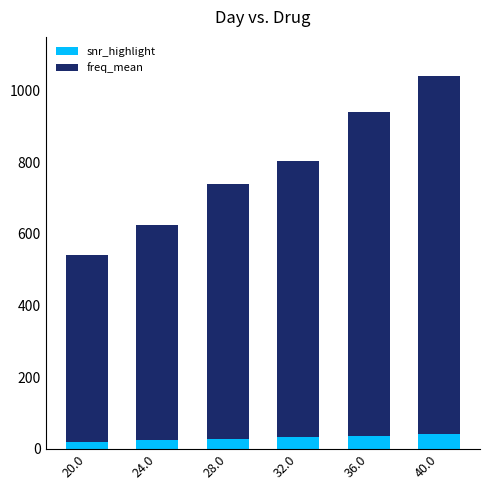

What is the value of the snr_highlight bar at the 3rd from the left?

28